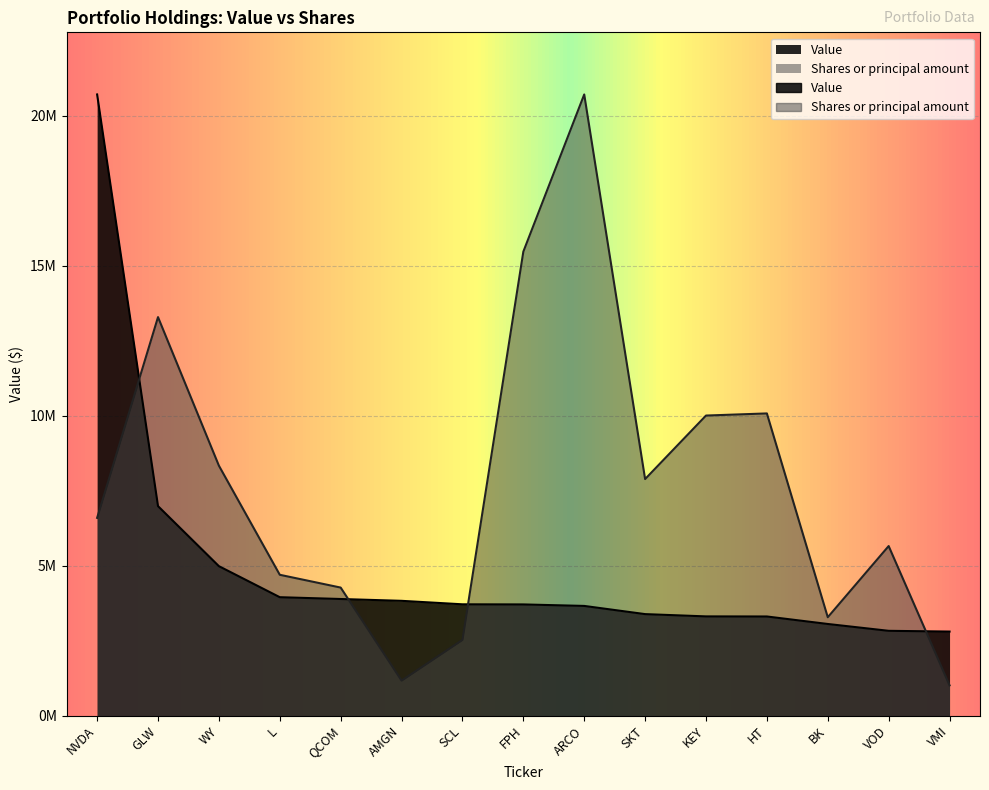

The Shares or principal amount series shows 5654530.8 at VOD. True or false?

True